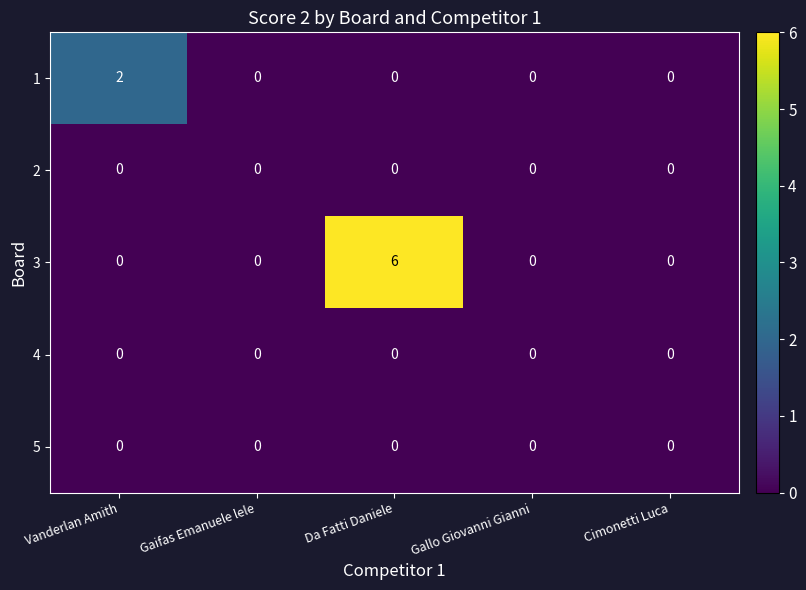

Which series has the largest total across all categories?

3